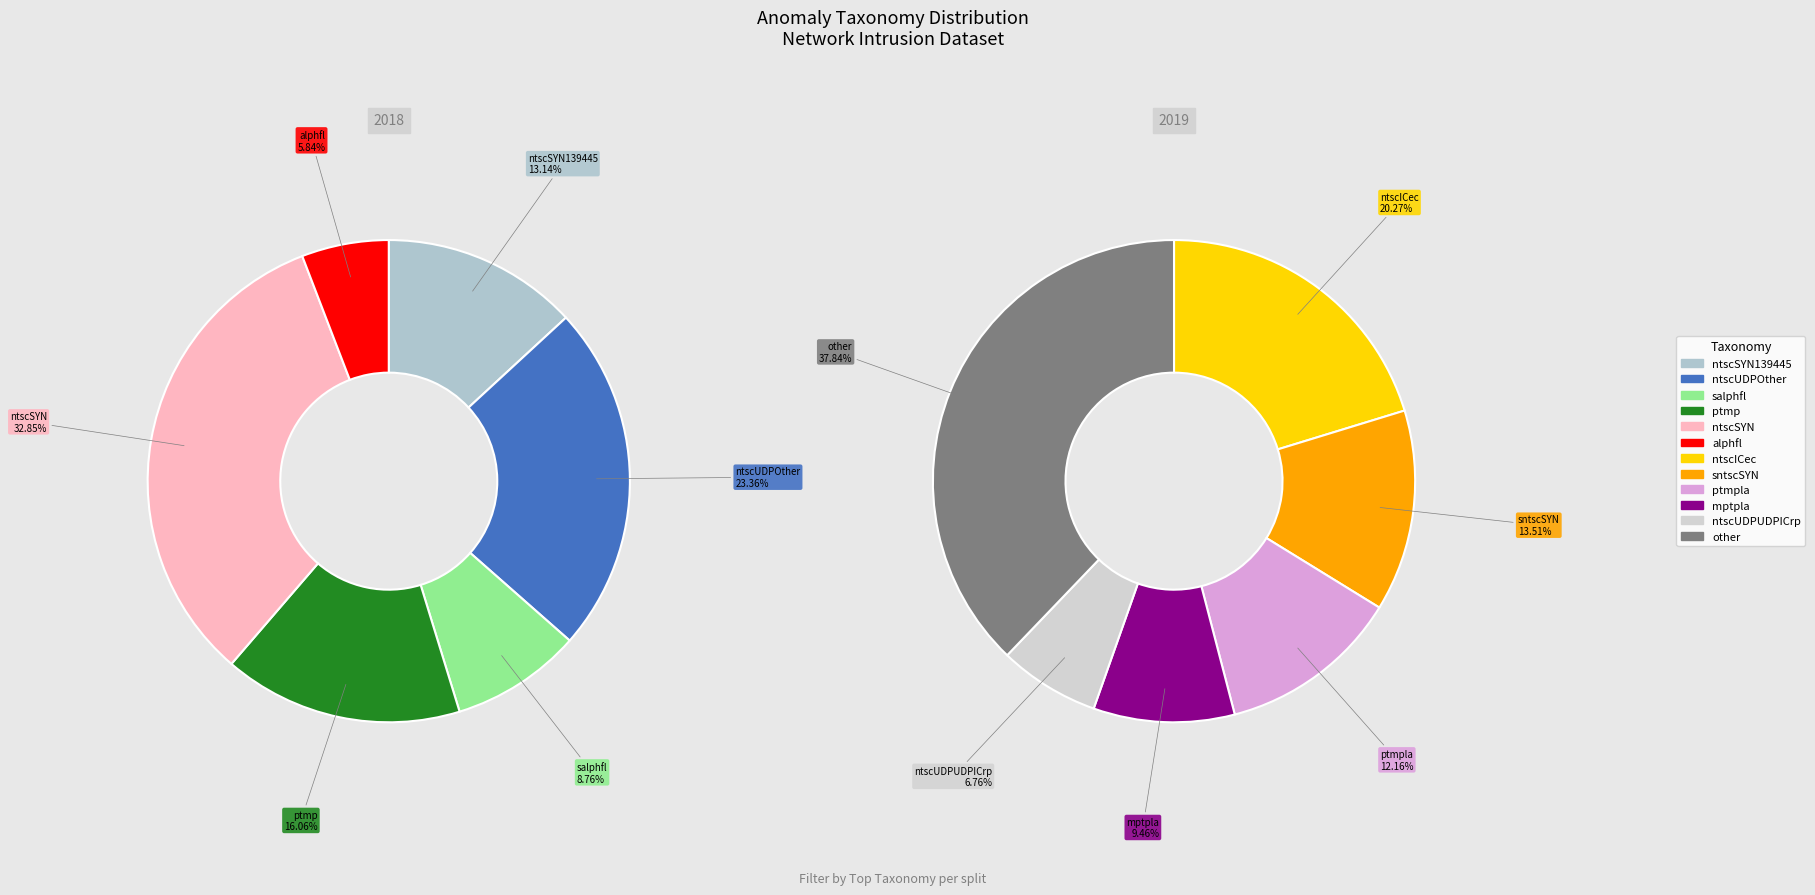

How many segments does this pie chart have?

12